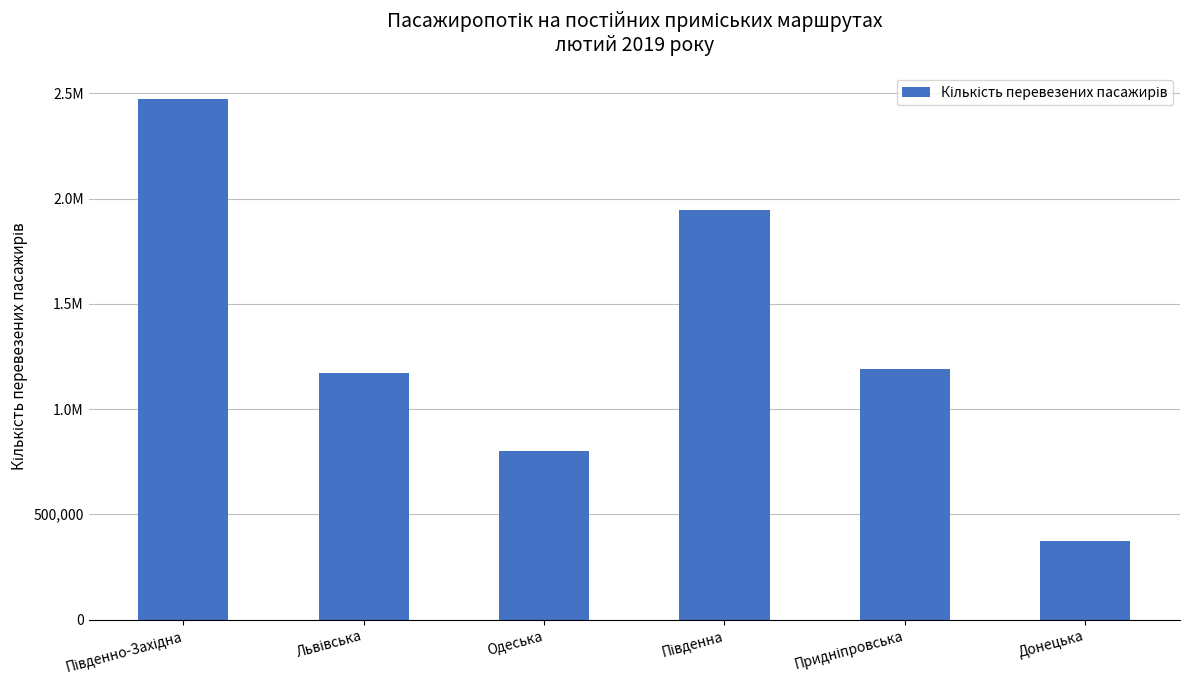

Does the chart contain any negative values?

No